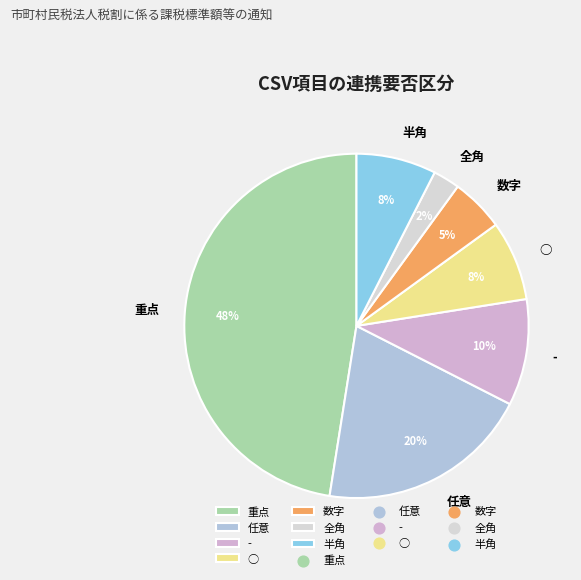

To the nearest percent, what is the average slice percentage?

14%